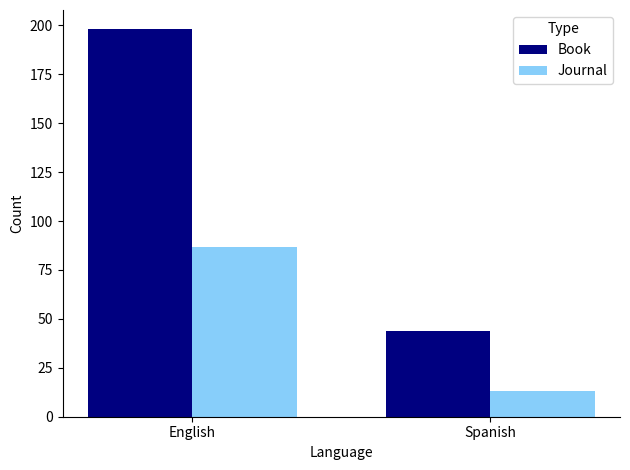

Is it true that Journal equals 87 at English?

True